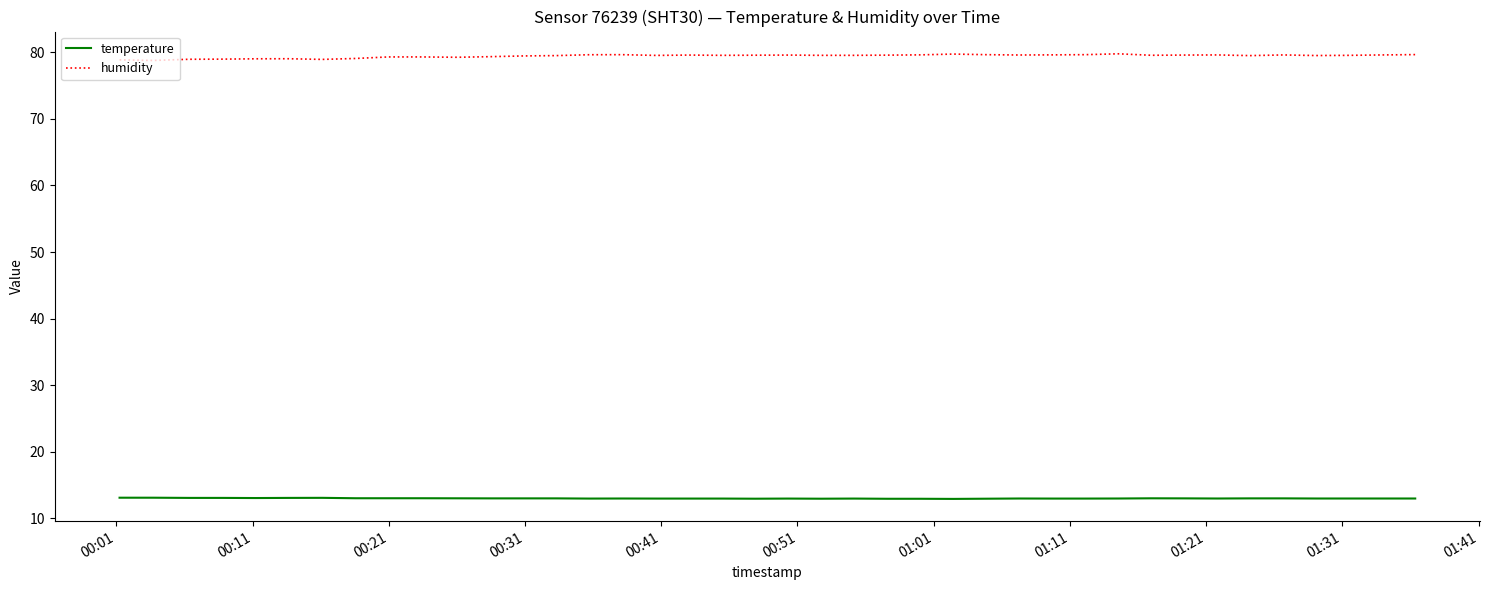

True or false: humidity and temperature cross at least once.

False